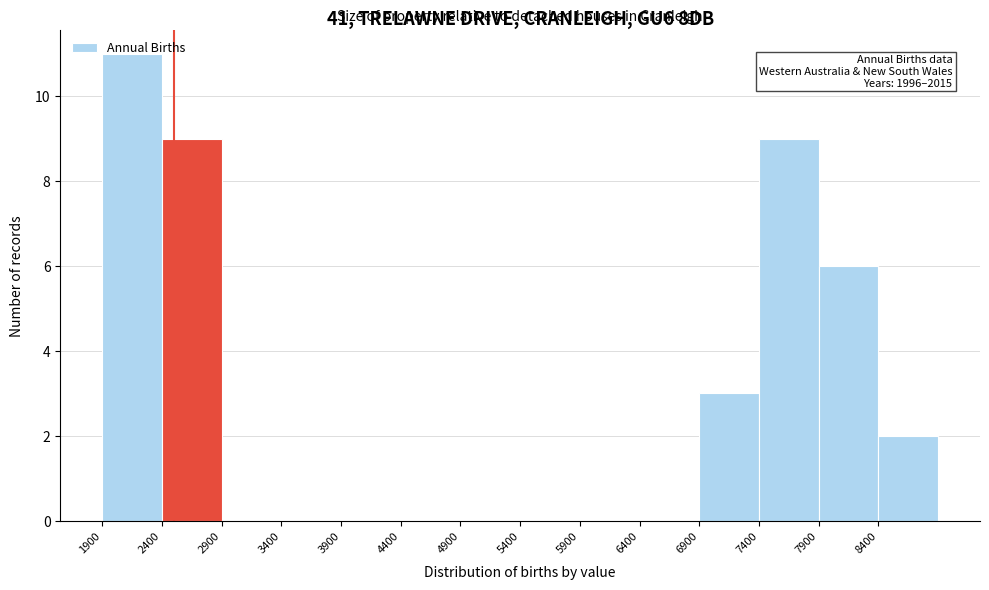

Over which range of the x-axis is the bar tallest?

1900 to 2400